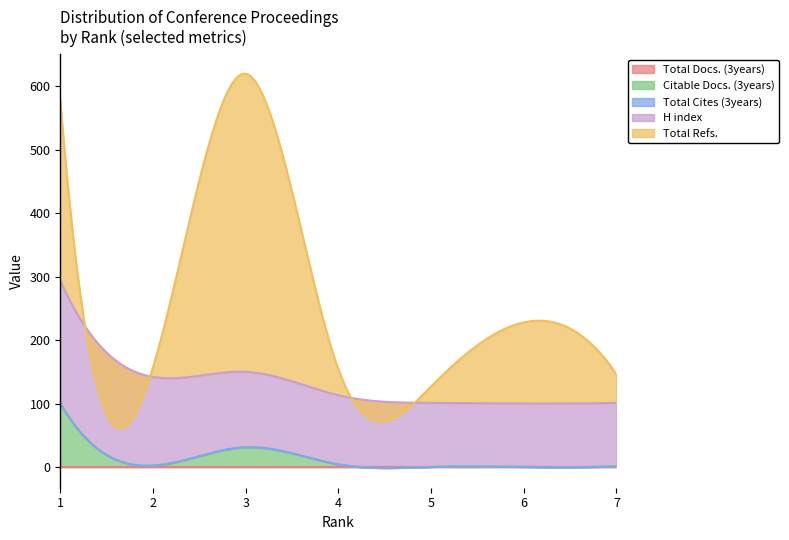

True or false: Citable Docs. (3years) has more than 0 interior local peaks.

True